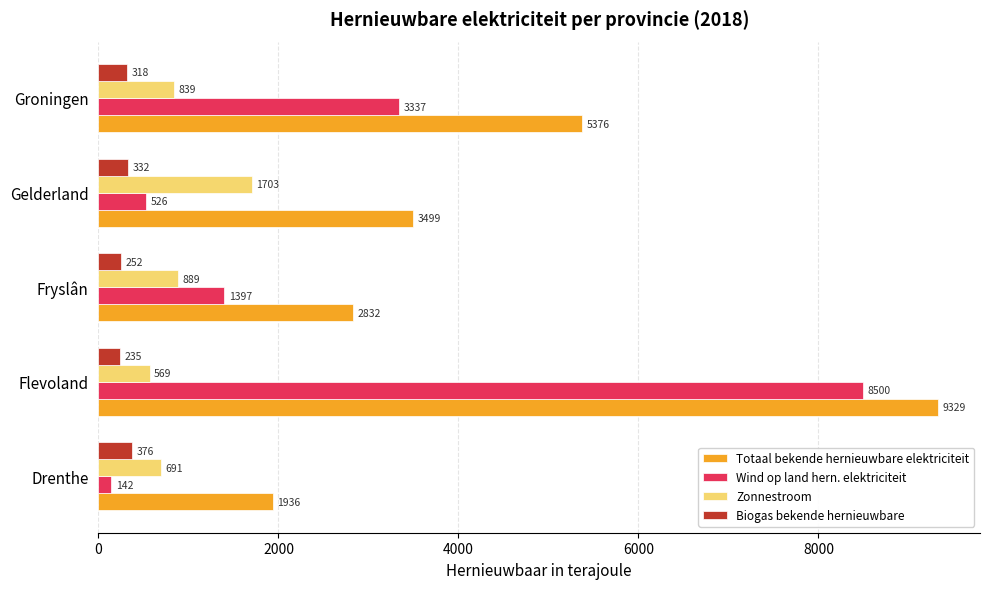

Which series has the largest total across all categories?

Totaal bekende hernieuwbare elektriciteit